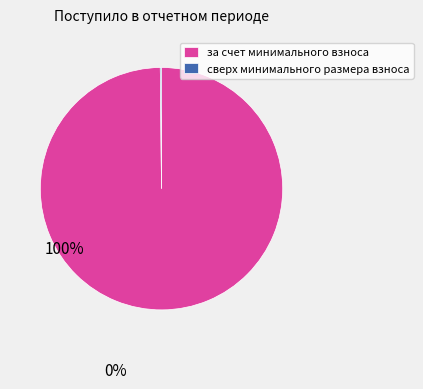

The за счет минимального взноса slice represents 100% of the pie. True or false?

True